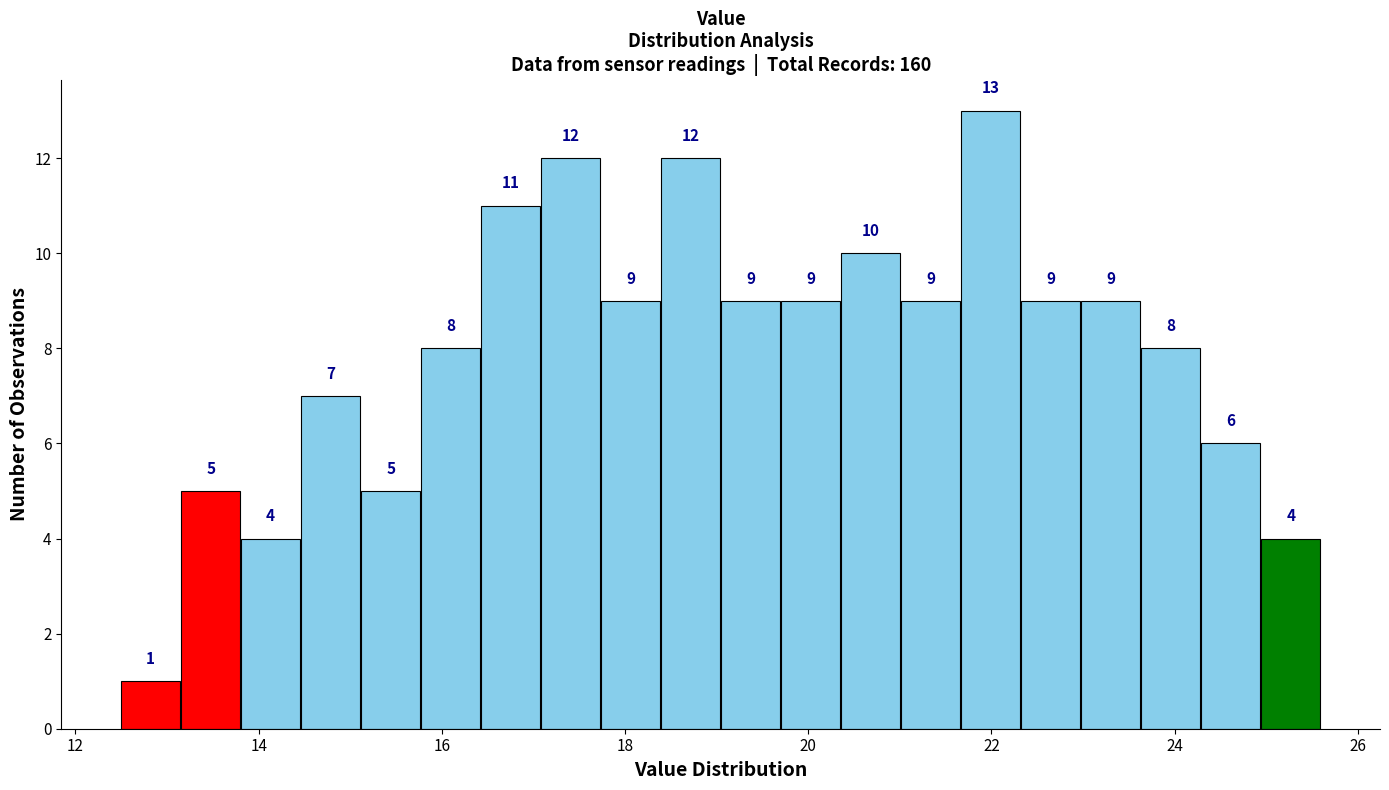

Around what value on the x-axis is the tallest bar? Give the approximate position of its centre, as read against the axis.

22.0